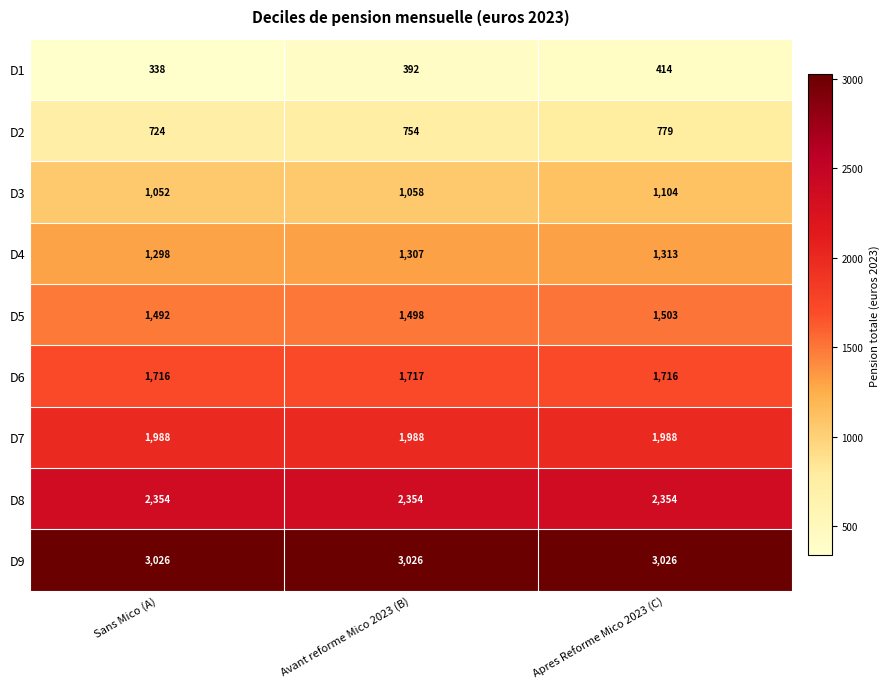

What is the minimum value for D5?

1492